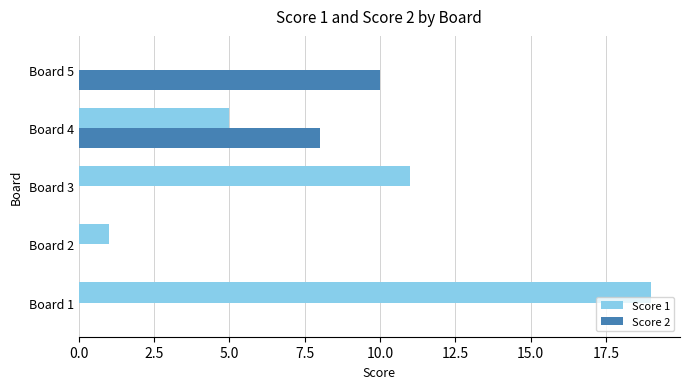

What is the sum of all Score 2 values?

18